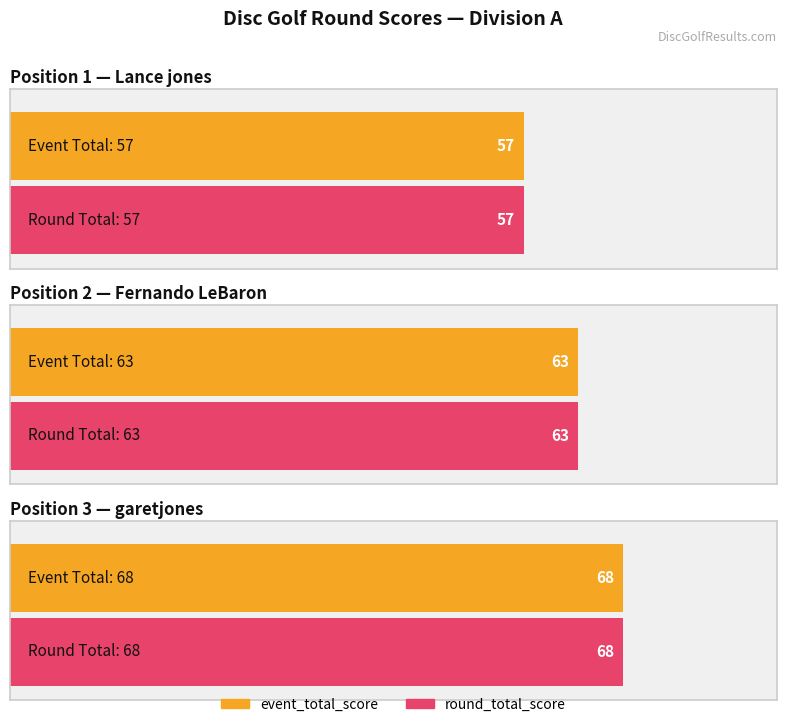

Are the bars grouped side by side (vs. stacked)?

Yes